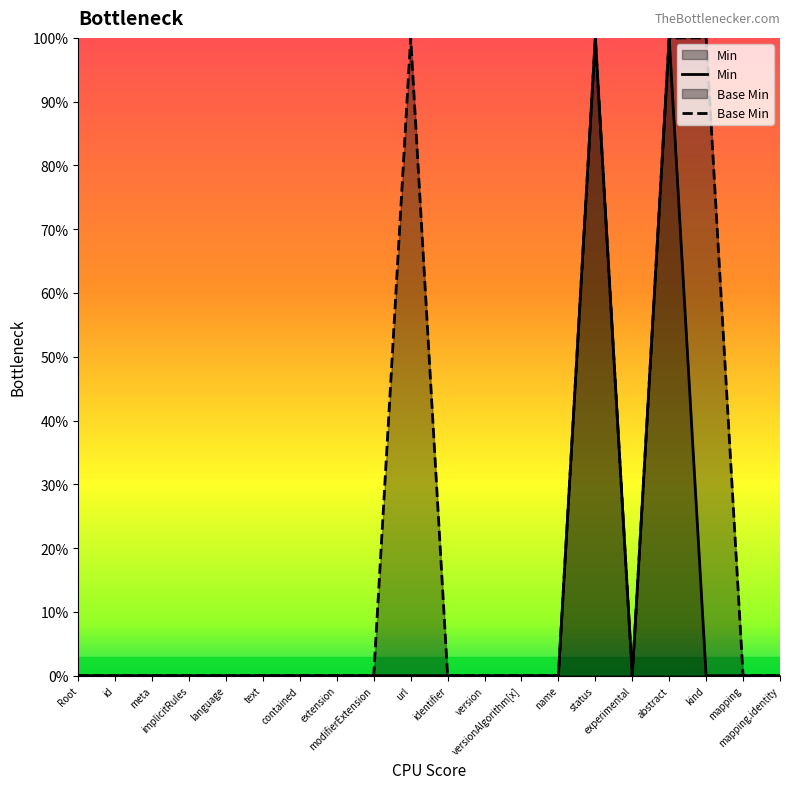

Which series has the largest range (max minus min)?

Min